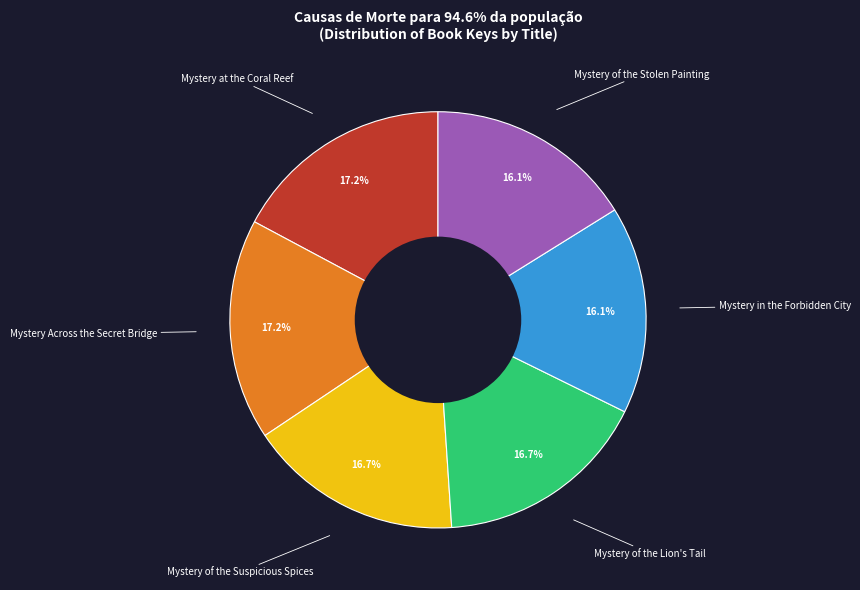

How many slices are in this pie chart?

6